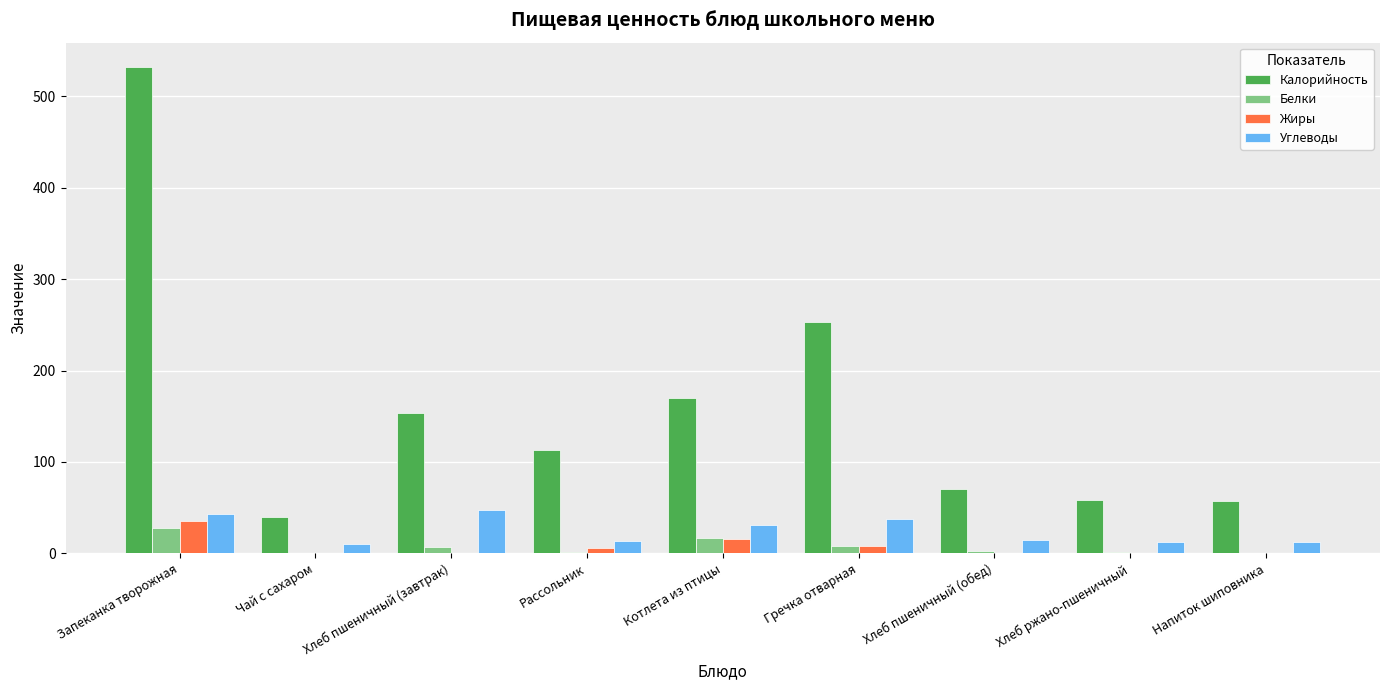

How many groups of bars are there?

9